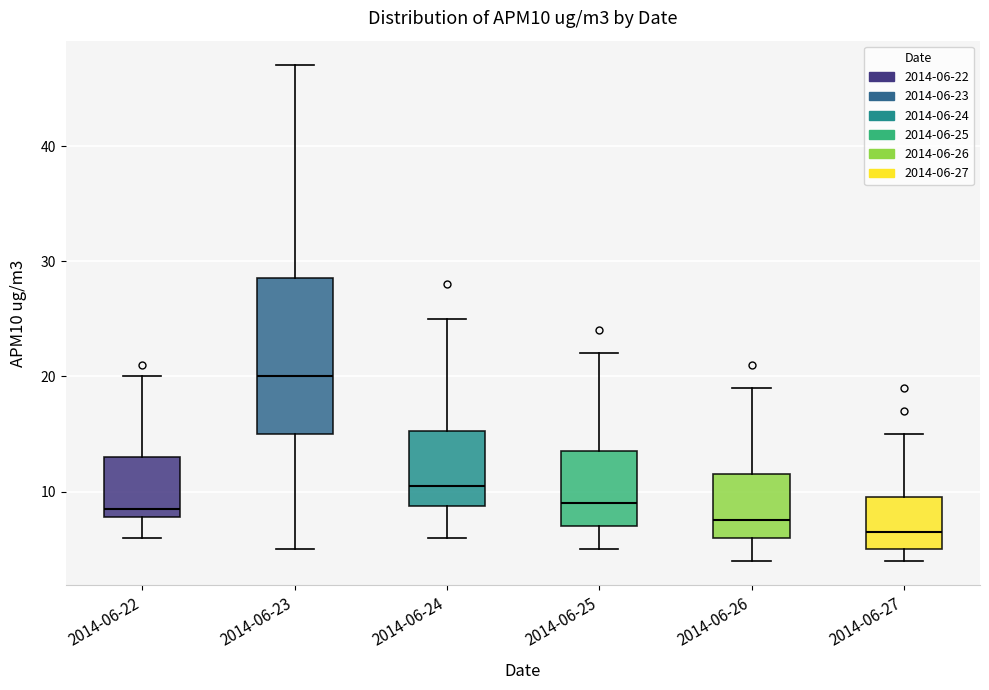

Where is the upper edge of the box for 2014-06-22 on the y-axis? The values are not printed on the chart, so give them approximately, as read against the axis.

13